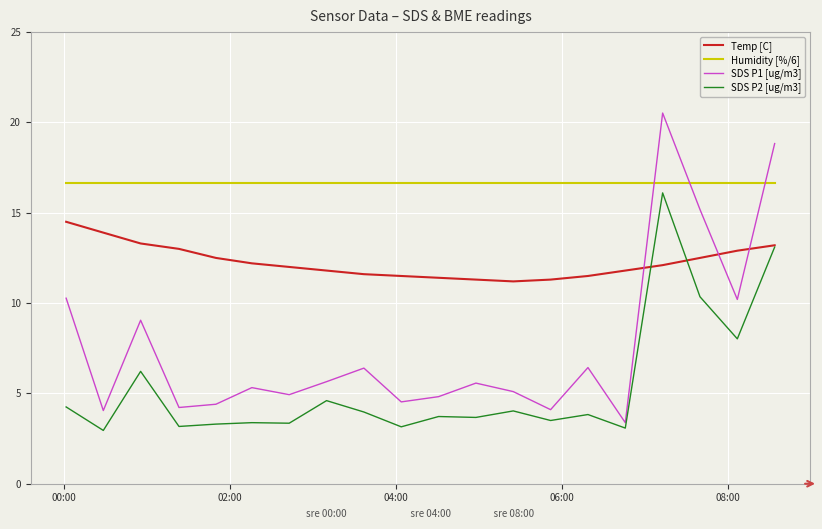

How many lines are shown in the chart?

4